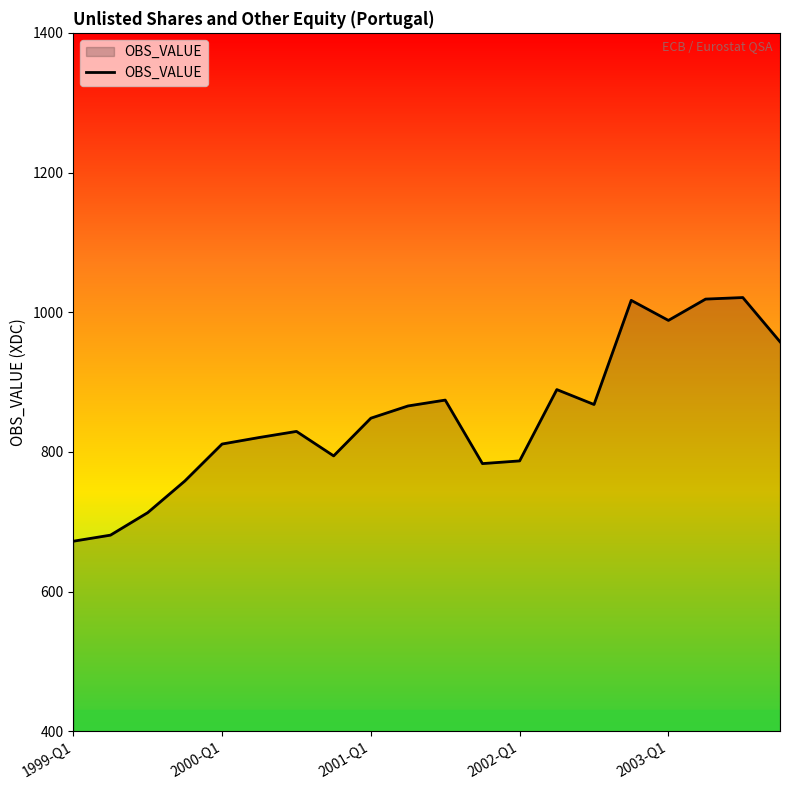

What is the maximum value shown in the chart?

1021.0